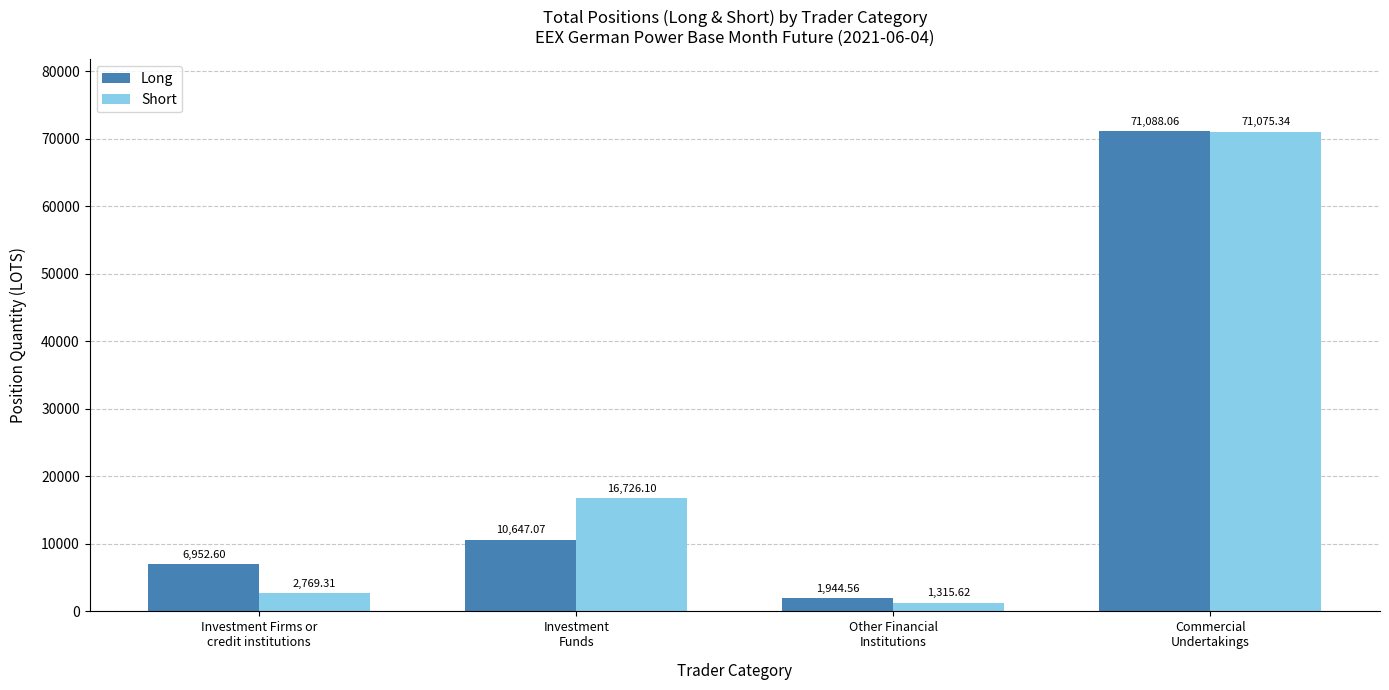

How many values in the Short series exceed 16726?

2